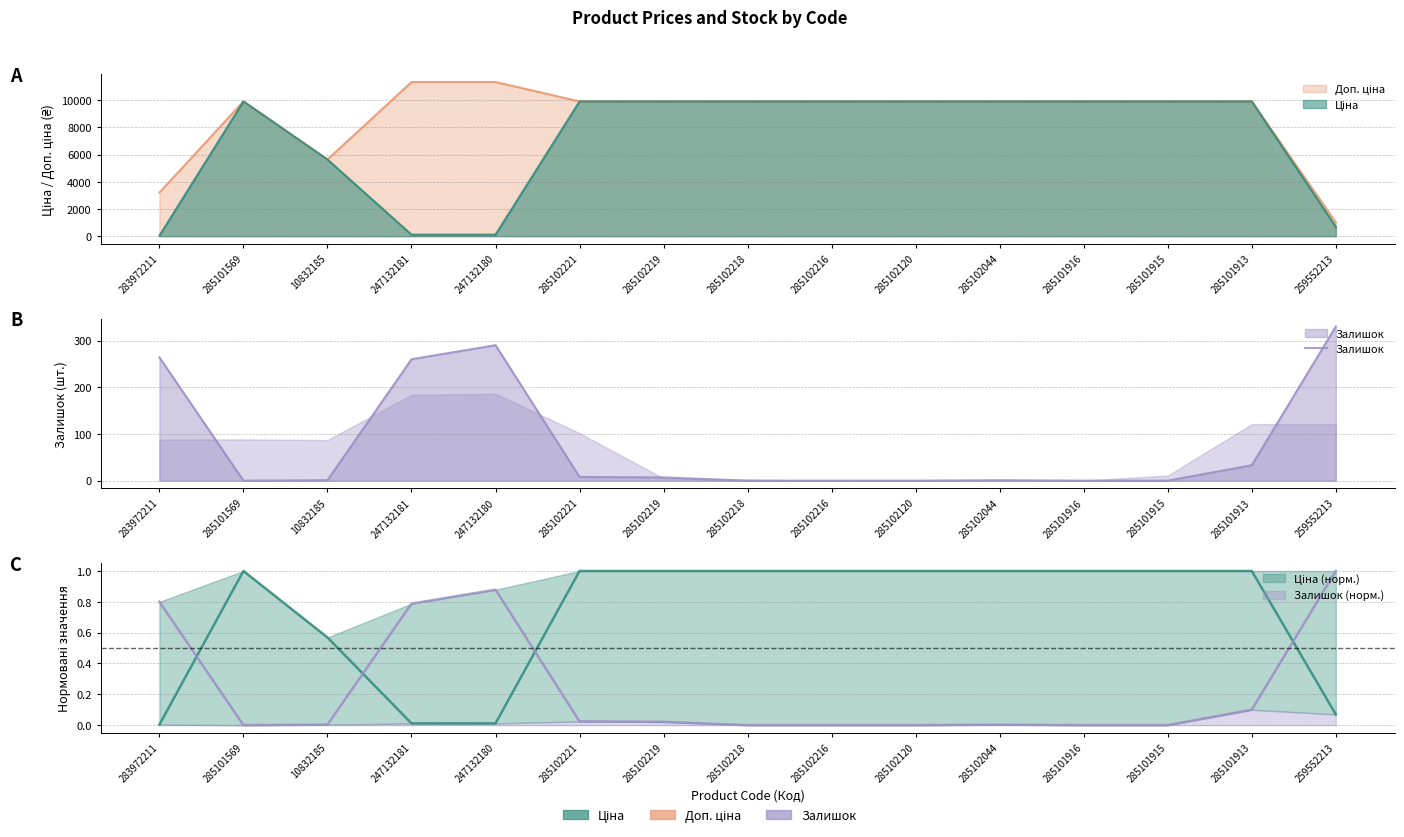

The value at 259552213 is 330. True or false?

True